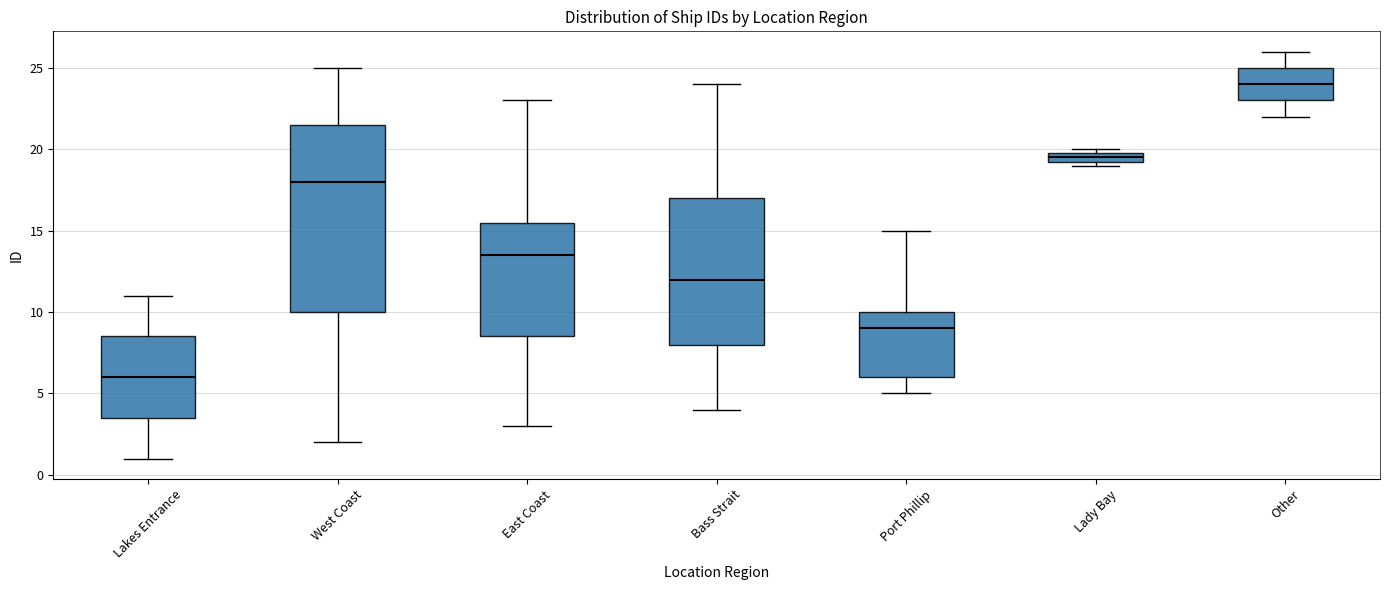

Which box's median line is the highest?

Other